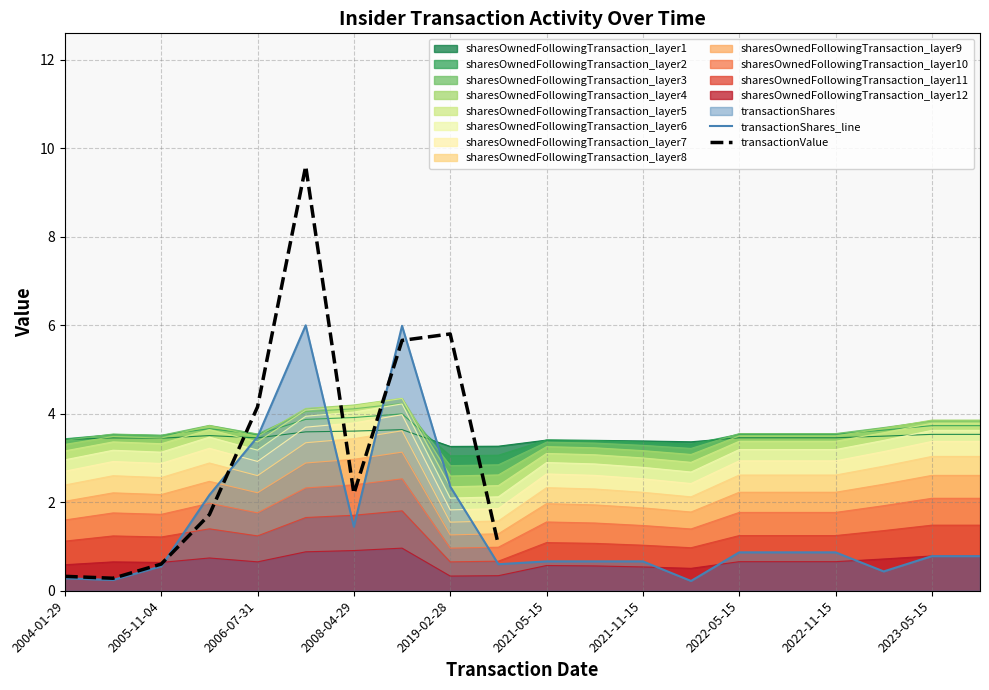

In transactionShares_line, how many points are lower than both neighbors (excluding endpoints)?

5